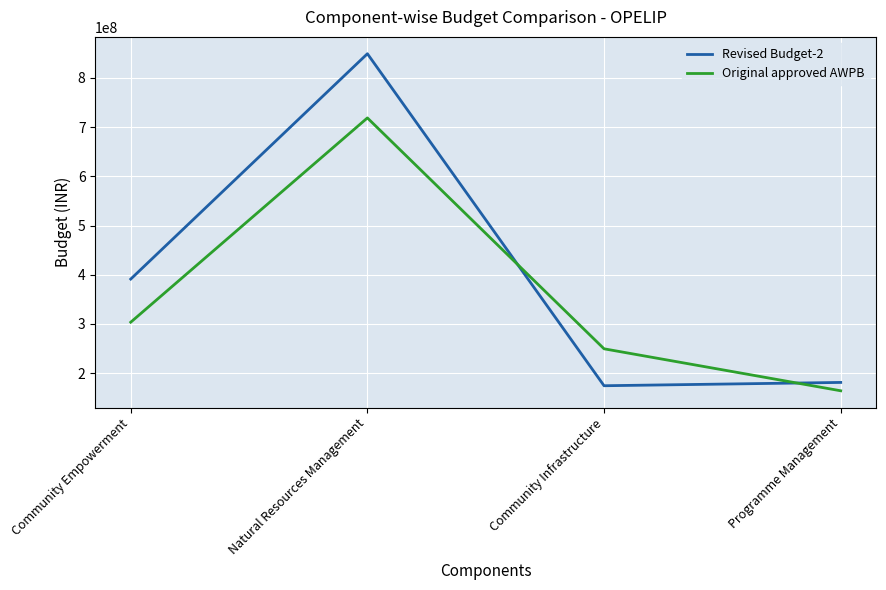

What is the greatest value displayed?

848931650